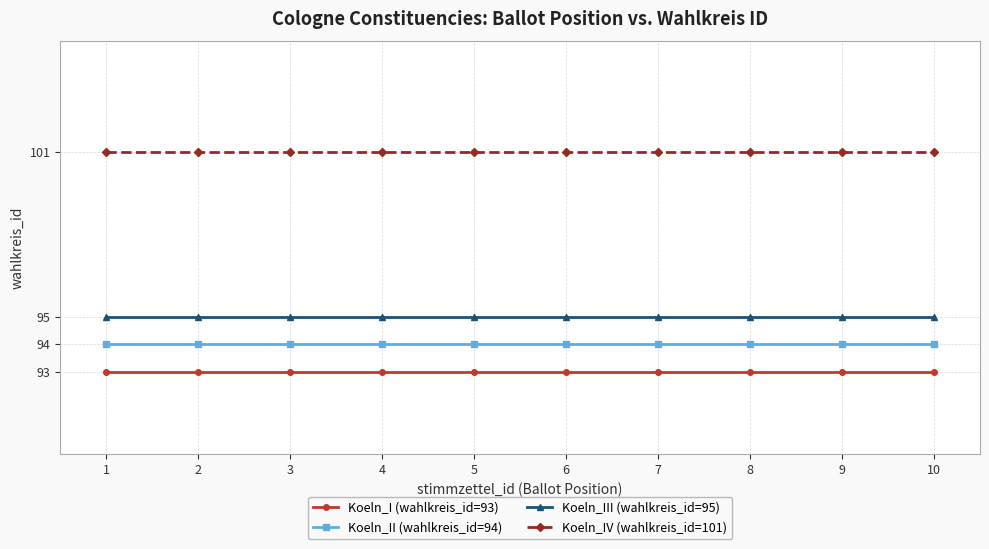

What is the greatest value displayed?

101